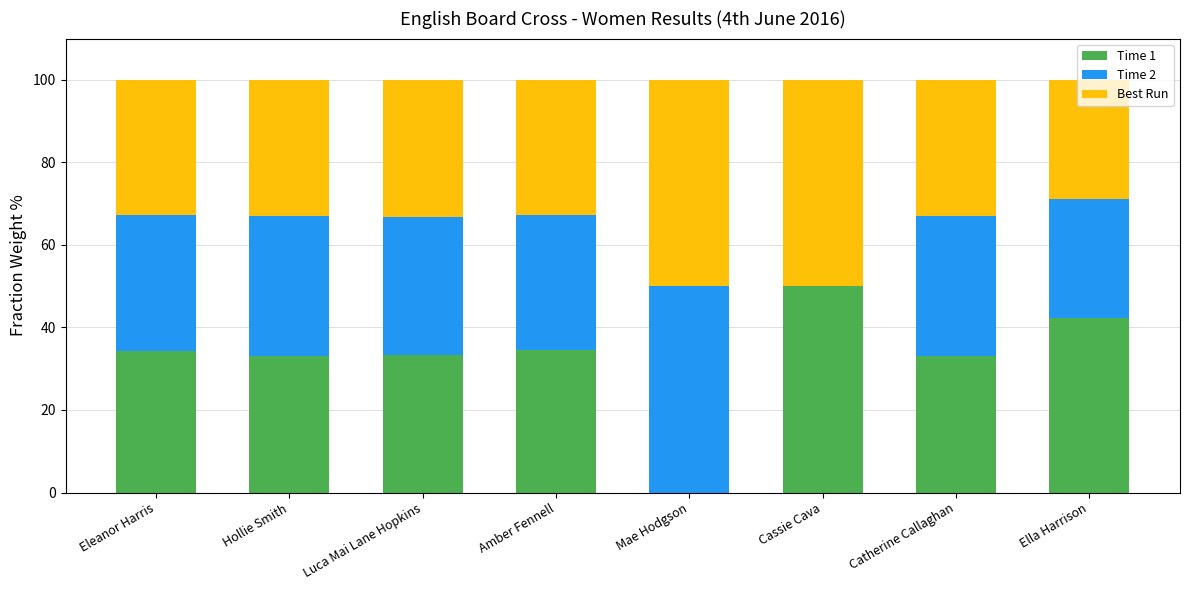

Is it true that Time 1 equals 33.1 at Catherine Callaghan?

True